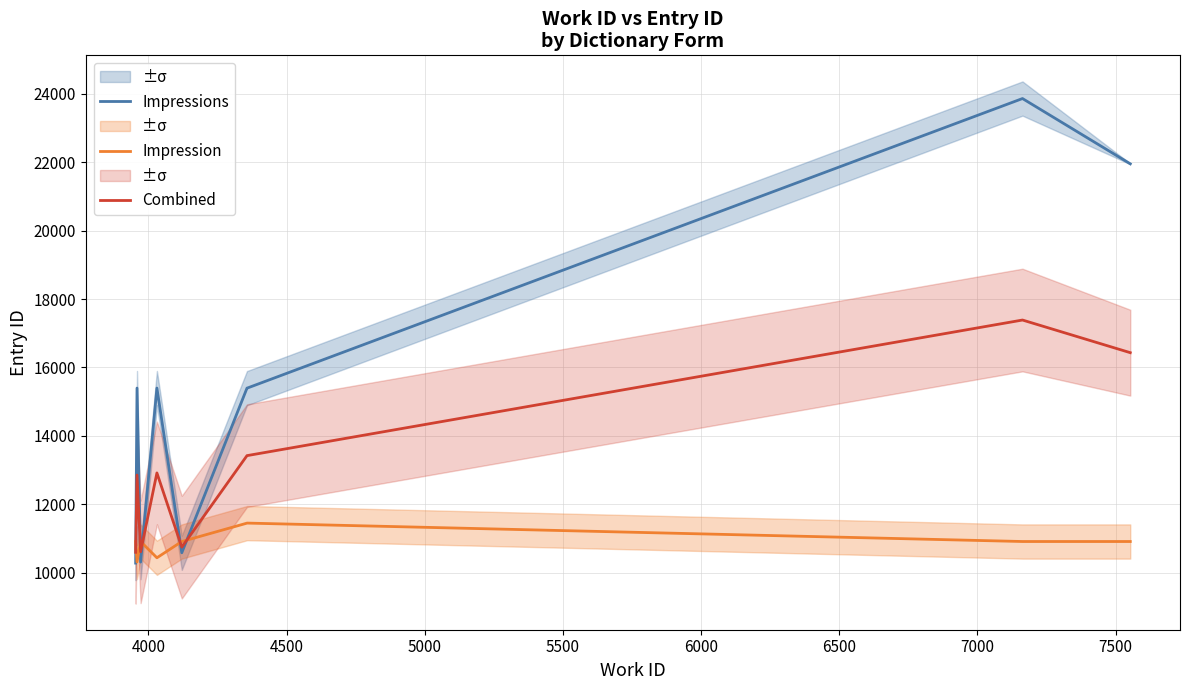

What is the minimum value for Impressions?

10282.0